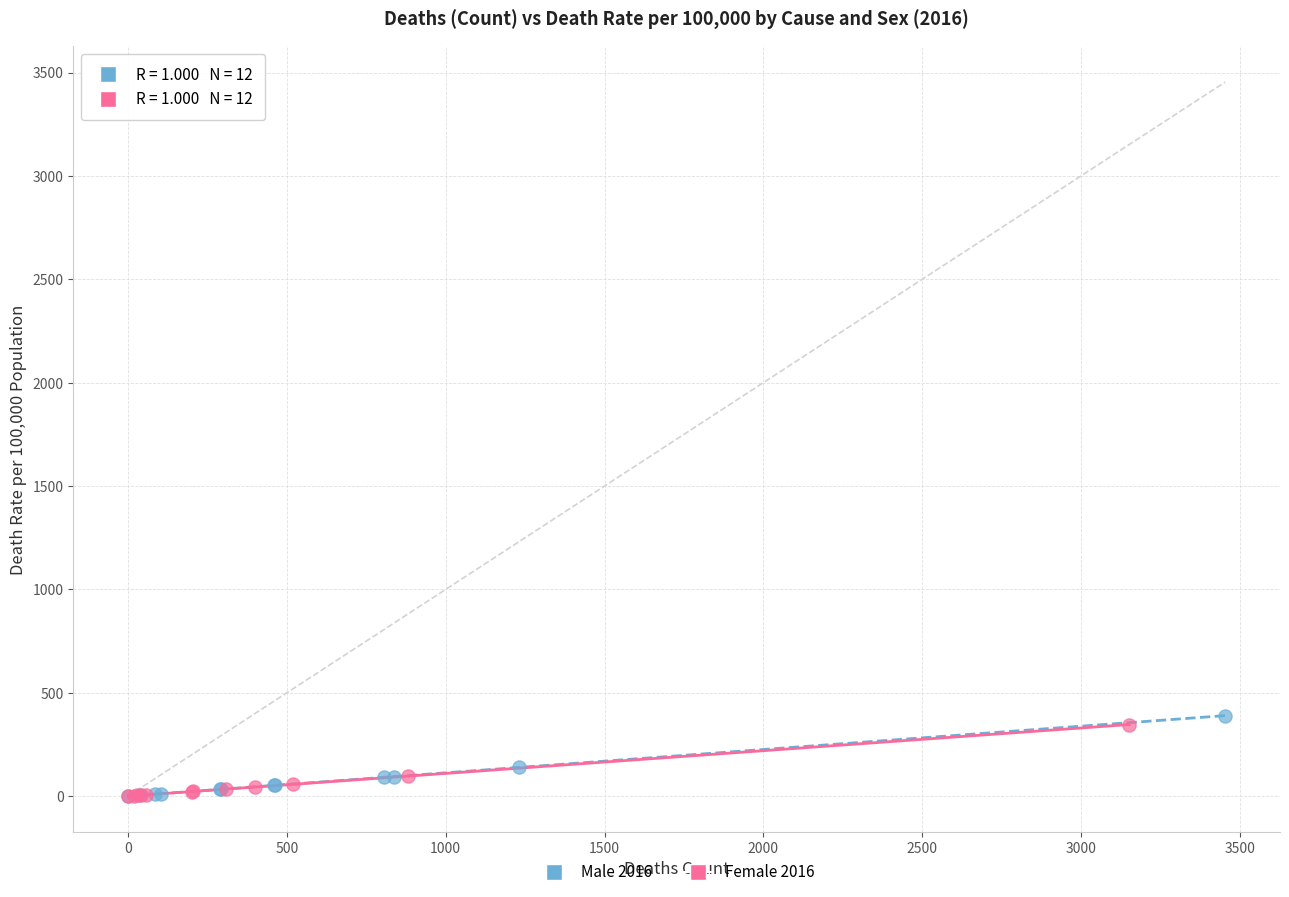

Which series has the widest spread of Y values?

Male 2016